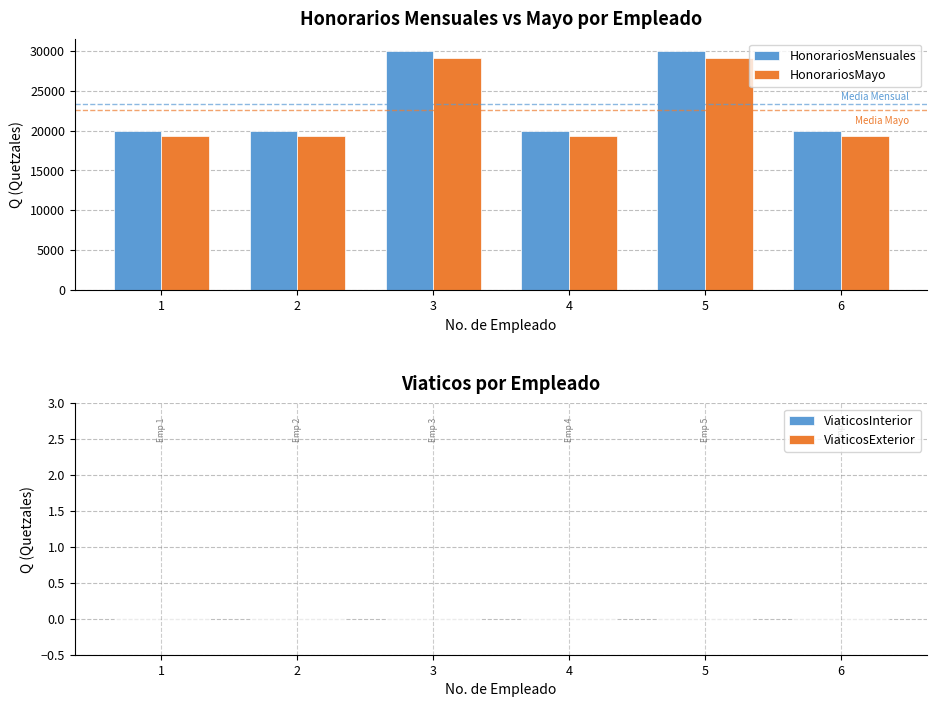

Reading right to left, transcribe all the data shown in this chart.

HonorariosMensuales: 20000.0	30000.0	20000.0	30000.0	20000.0	20000.0
HonorariosMayo: 19354.8	29032.3	19354.8	29032.3	19354.8	19354.8